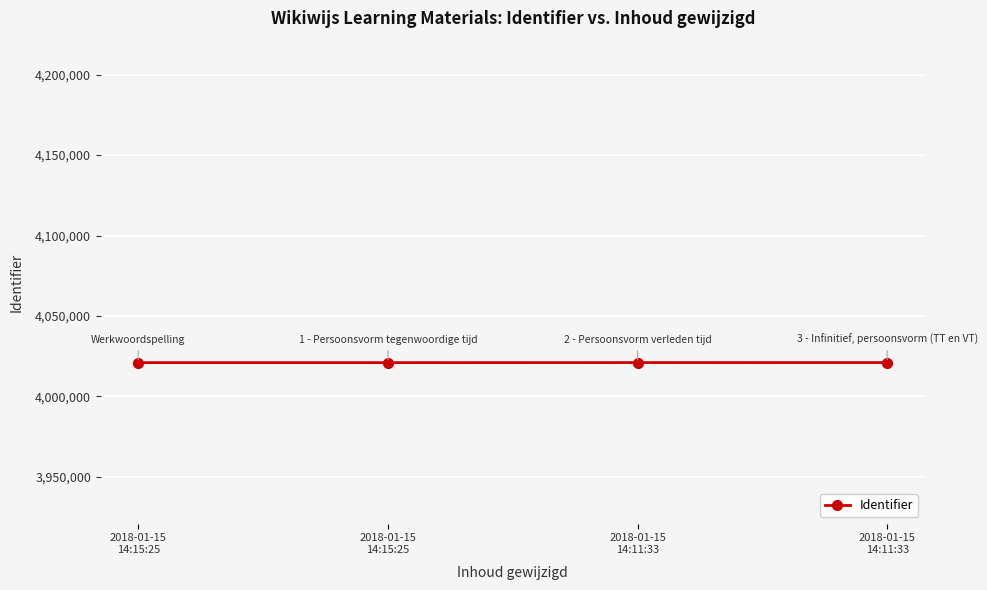

Count the number of categories in the chart.

4